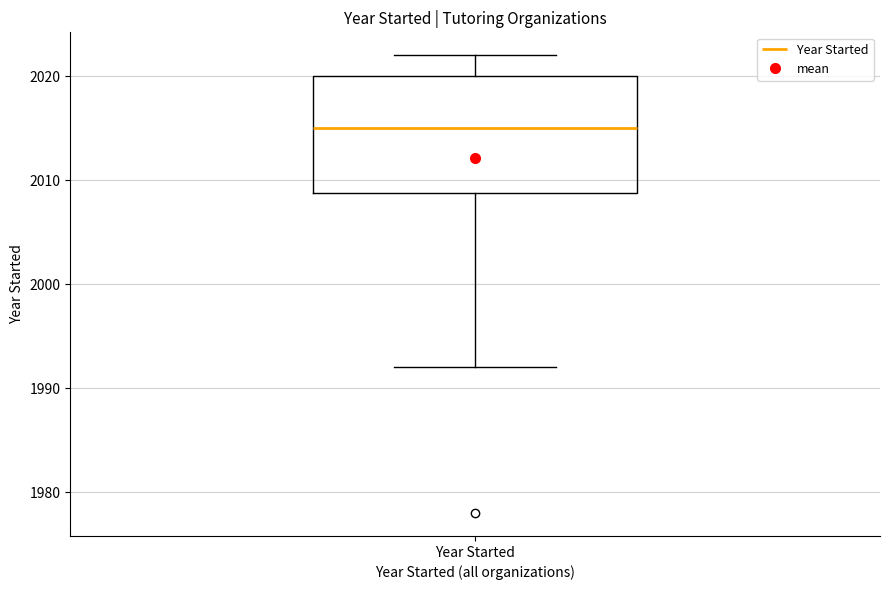

Transcribe this box plot: give where the median line is, the range the box spans, and where the two whiskers end, as read against the y-axis. The values are not printed on the chart, so give them approximately, as read against the axis.

median 2015, box 2009 to 2020, whiskers 1992 to 2022